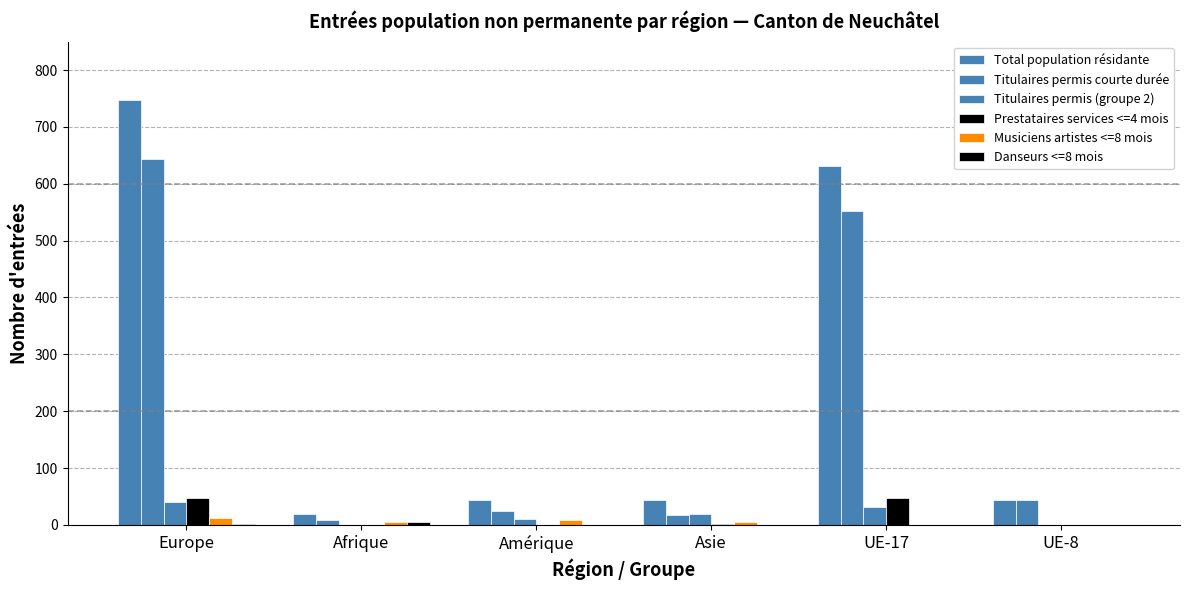

Count the number of categories in the chart.

6